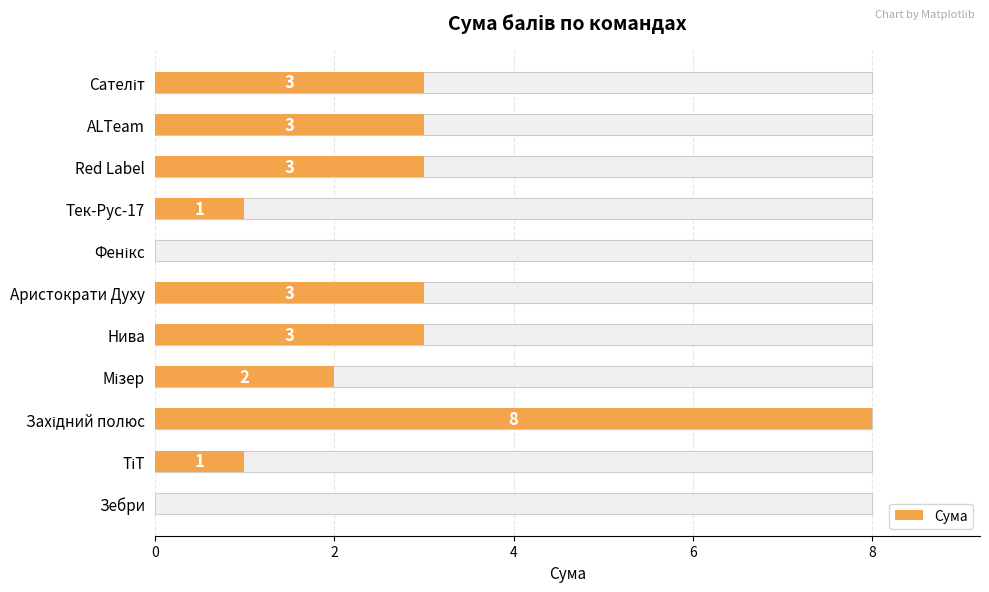

True or false: the data shows 0 at Тек-Рус-17.

False